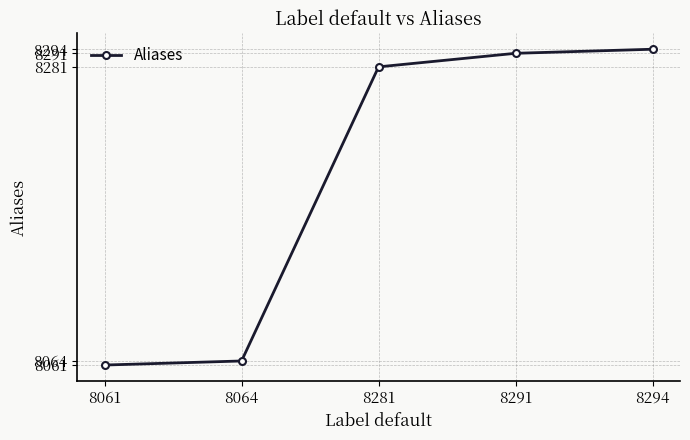

How many data points does each series have?

5